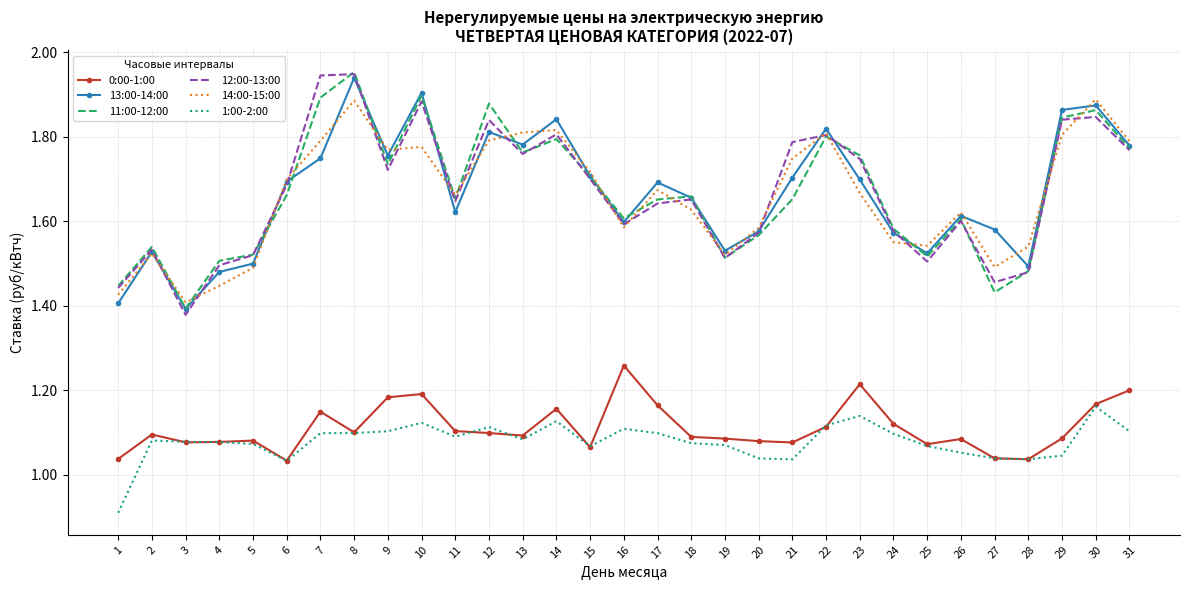

What is the total value across all series at 20?

8.4